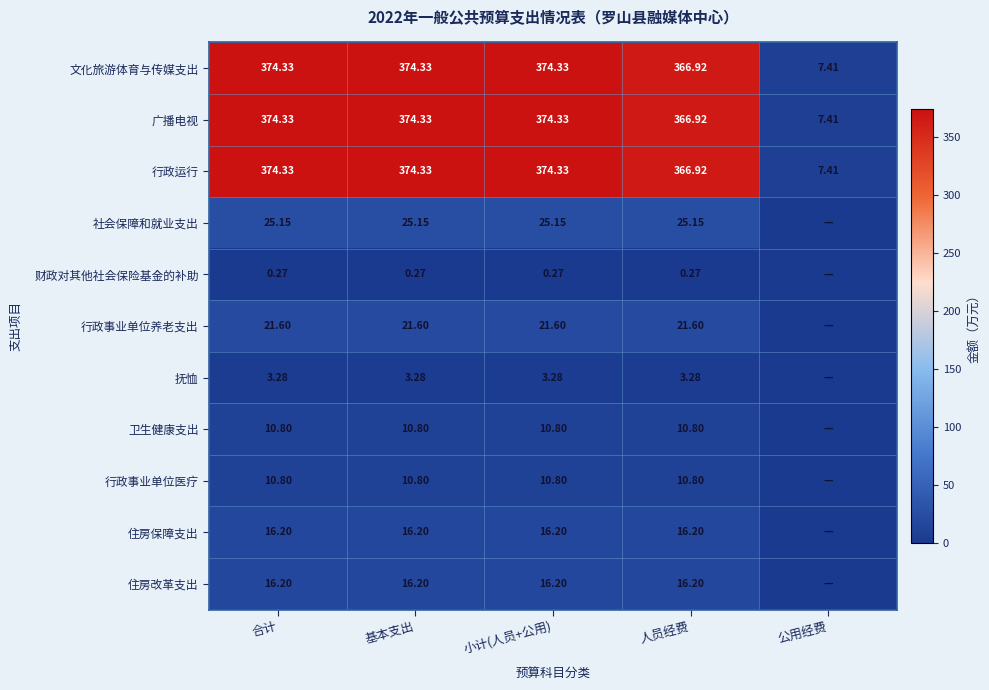

At which label is 住房保障支出 closest to 8?

公用经费